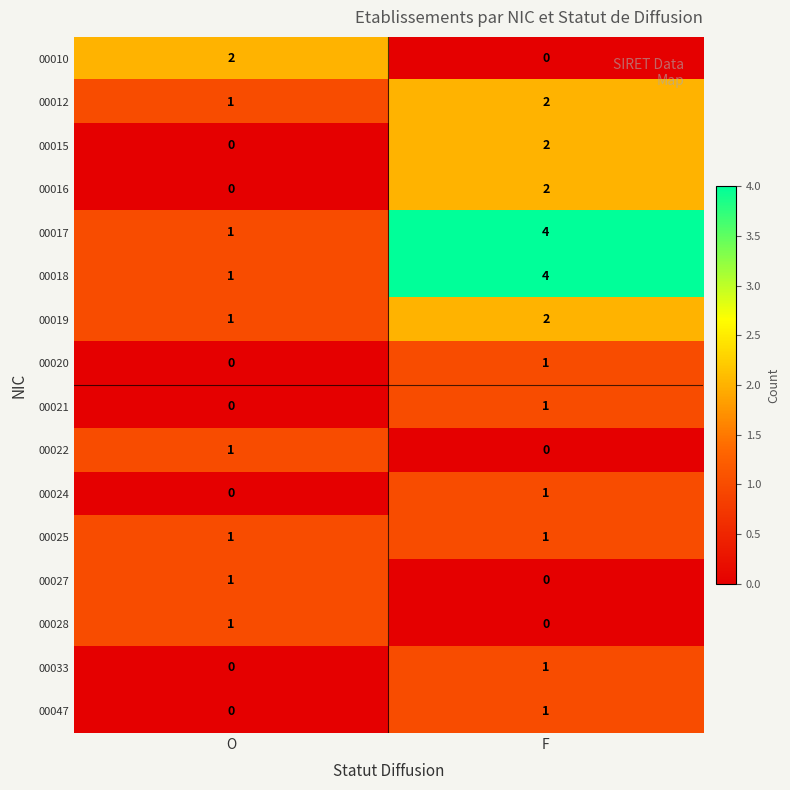

True or false: 00033 has a value of 0 at O.

True